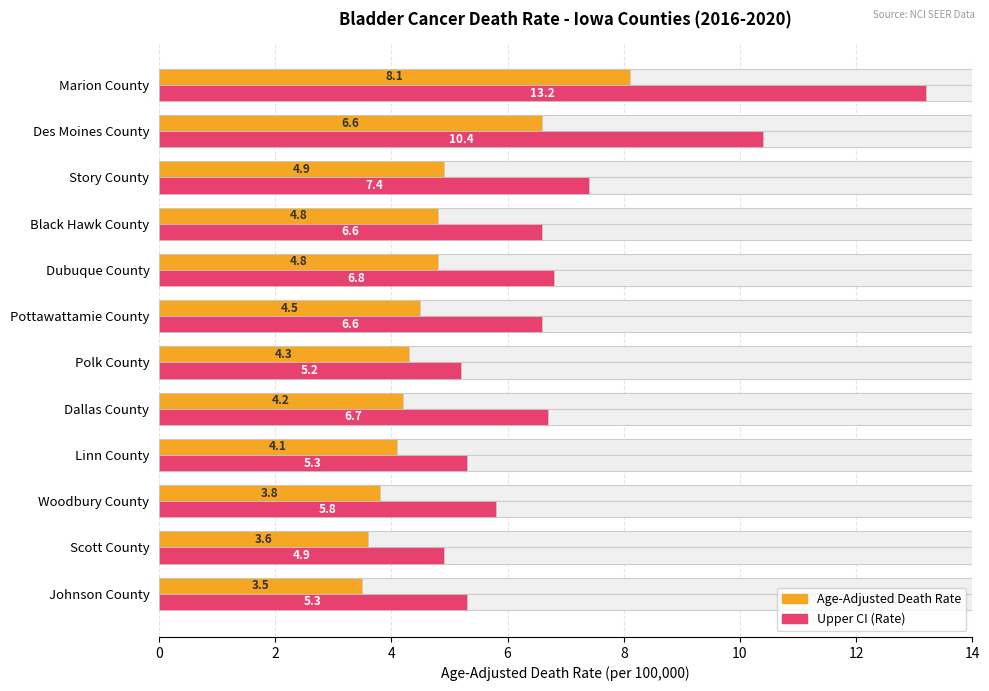

Are the bars grouped side by side (vs. stacked)?

Yes